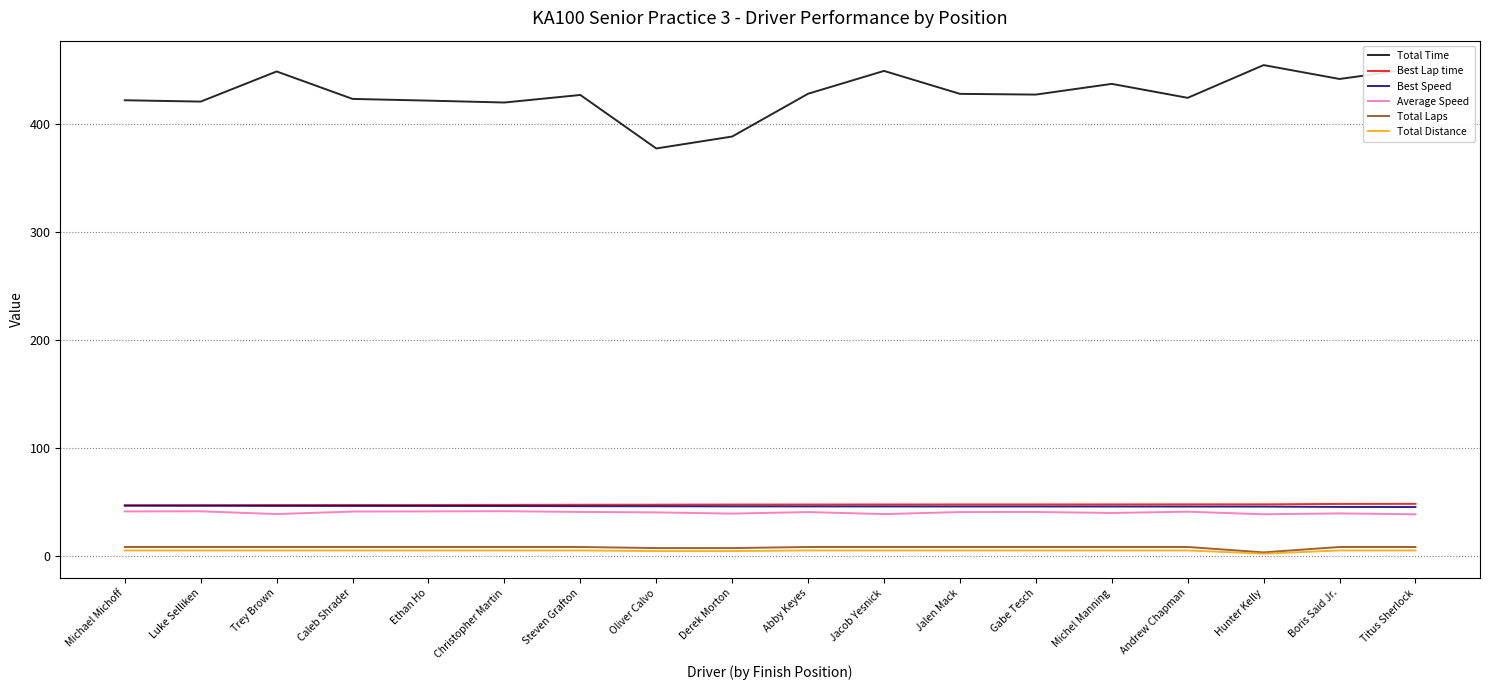

Is the value of Total Time at Luke Selliken greater than the value of Average Speed at Michael Michoff?

Yes